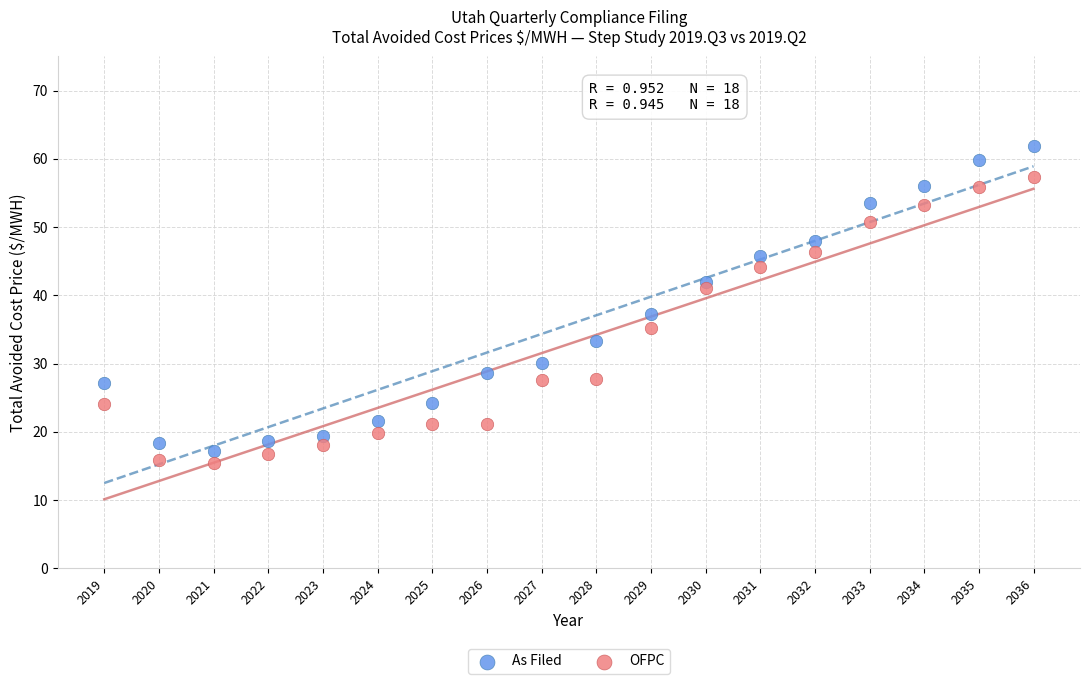

Which series contains the highest Y value?

As Filed